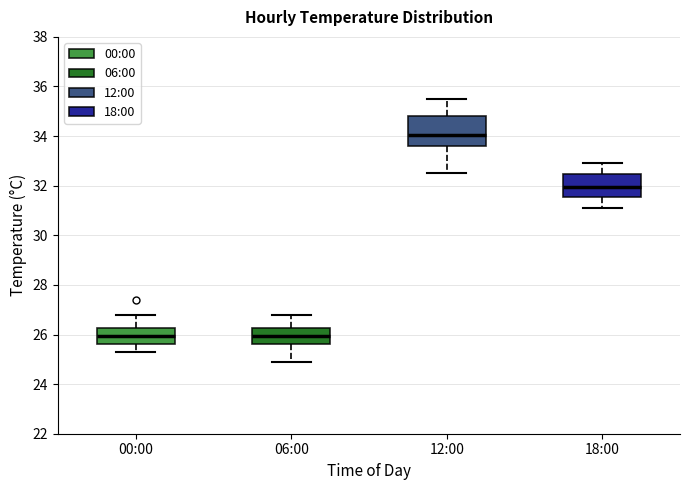

Reading left to right, read every box against the y-axis: the position of its median line, the range the box covers, and the ends of its whiskers. The values are not printed on the chart, so give them approximately, as read against the axis.

00:00: median 26.0, box 25.6 to 26.2, whiskers 25.4 to 26.8
06:00: median 26.0, box 25.6 to 26.2, whiskers 25.0 to 26.8
12:00: median 34.0, box 33.6 to 34.8, whiskers 32.6 to 35.6
18:00: median 32.0, box 31.6 to 32.4, whiskers 31.2 to 33.0